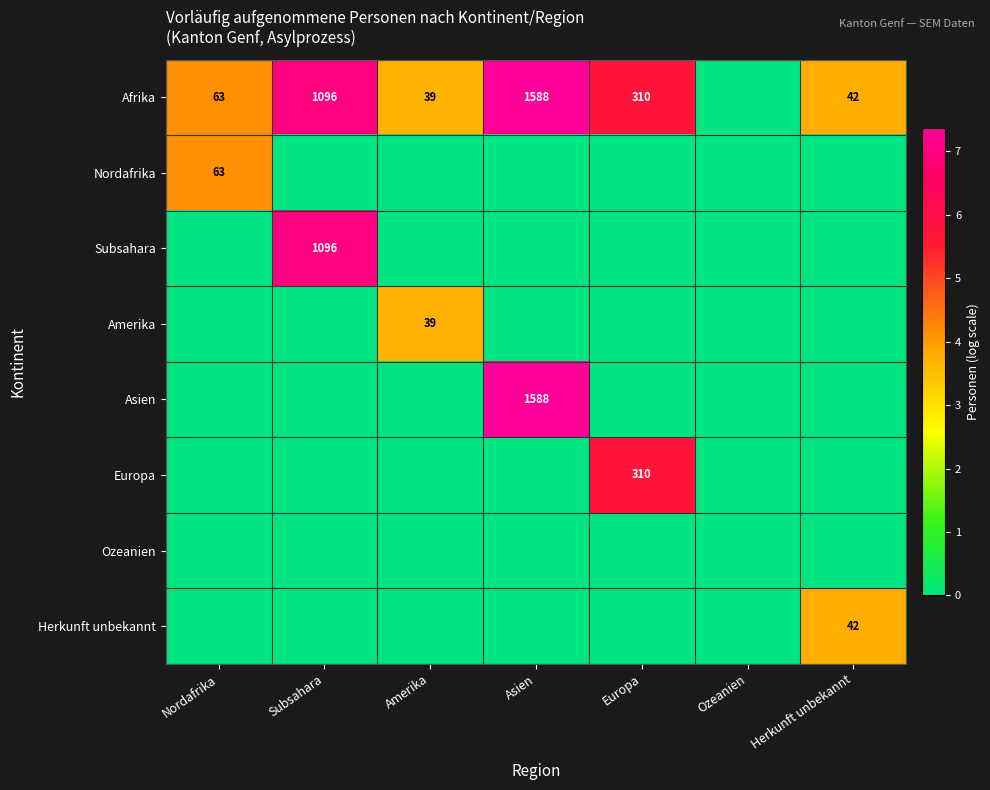

What is the sum of the Afrika values at Asien and Herkunft unbekannt?

1630